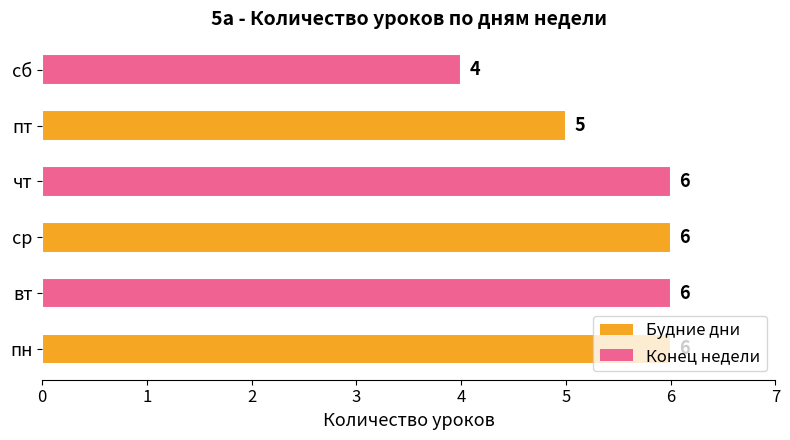

What is the average value?

6